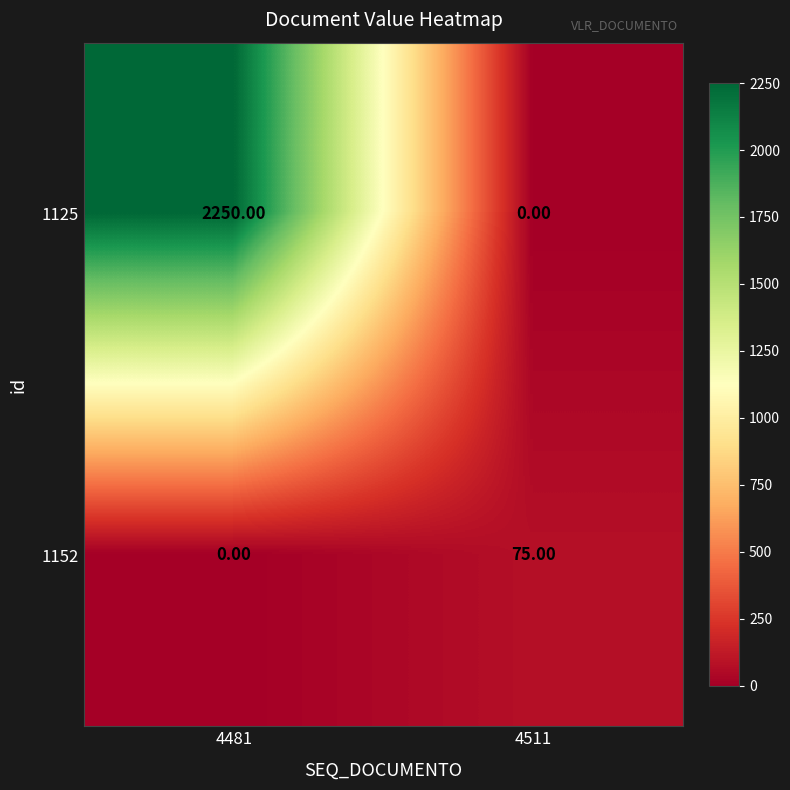

At which category is the sum across all series the highest?

4481